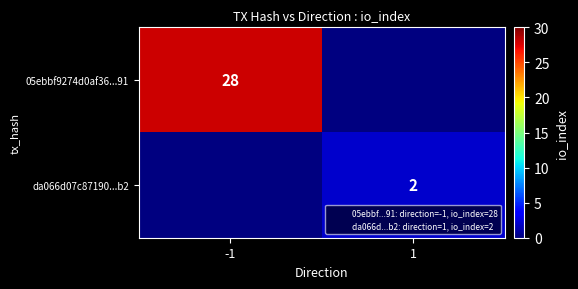

Is it true that da066d07c87190...b2 equals 2.0 at 1?

True